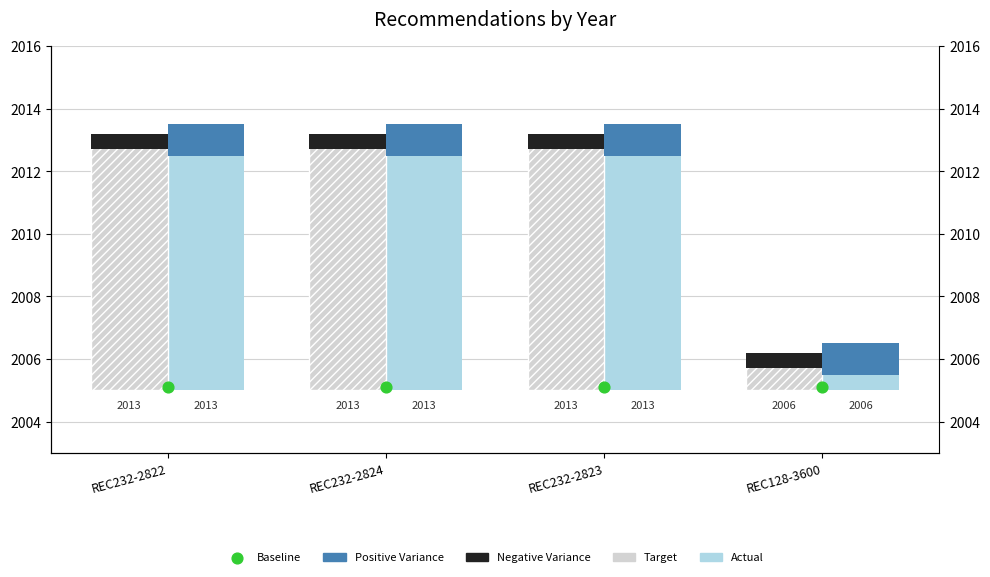

Which series has the largest Y range (max minus min)?

Actual